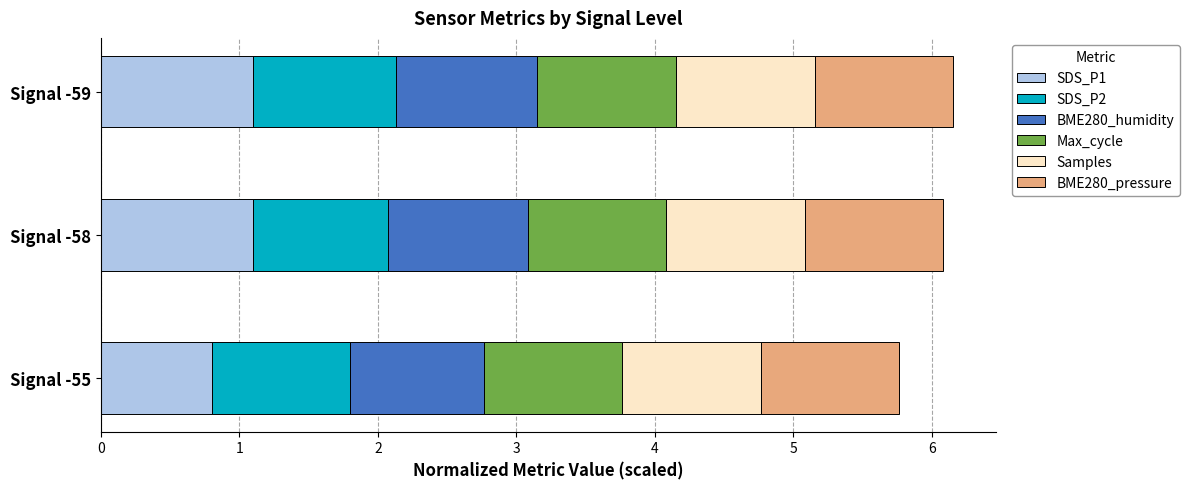

What is the lowest value of the SDS_P1 series?

0.8